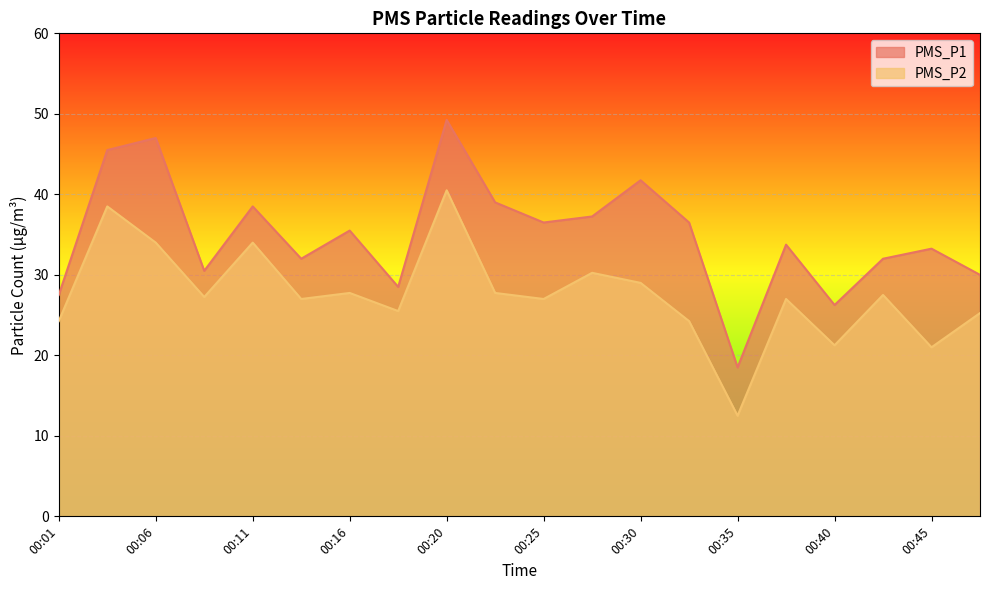

Which series changed the most between 00:16 and 00:30?

PMS_P1